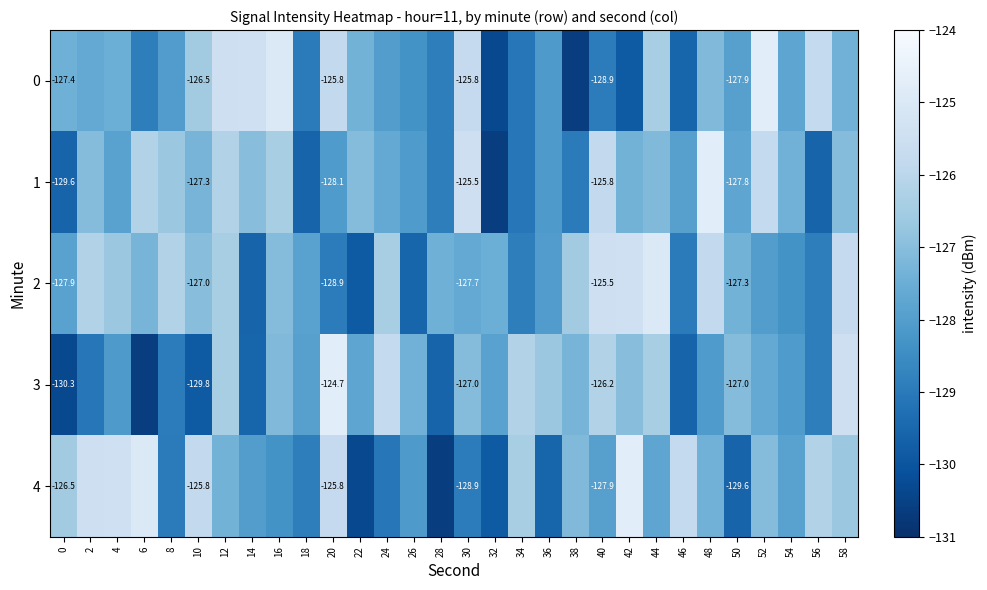

What is the sum of the 0 values at 24 and 34?

-257.1